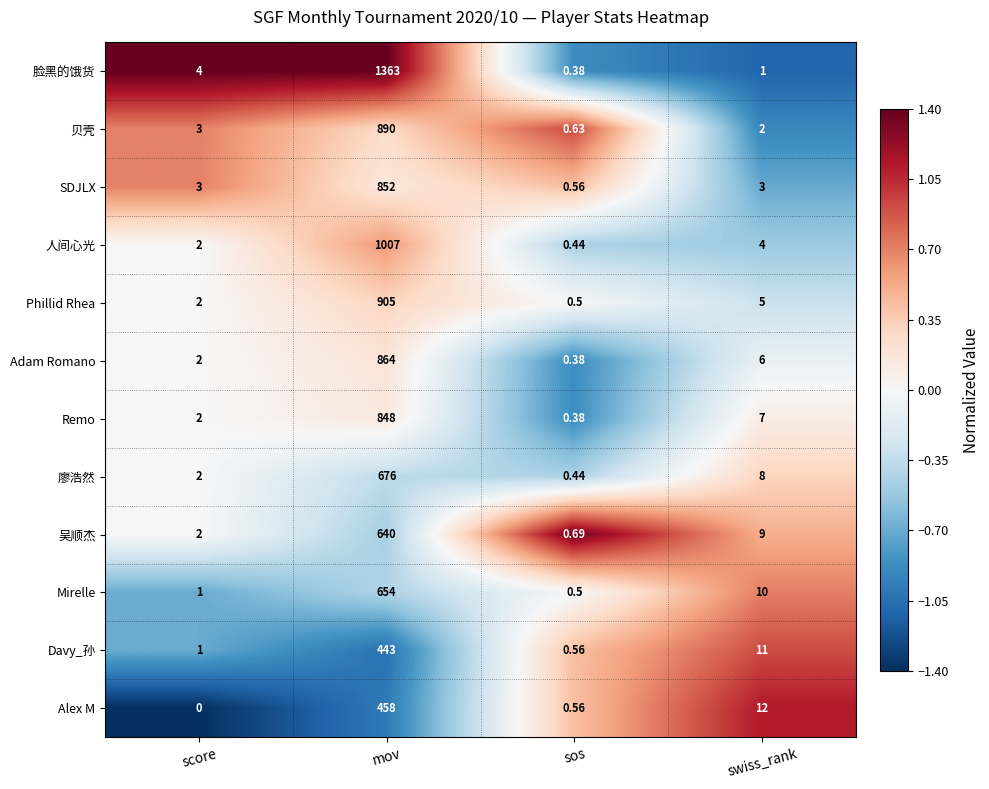

Rank the categories by 廖浩然 value from lowest to highest.

sos, score, swiss_rank, mov